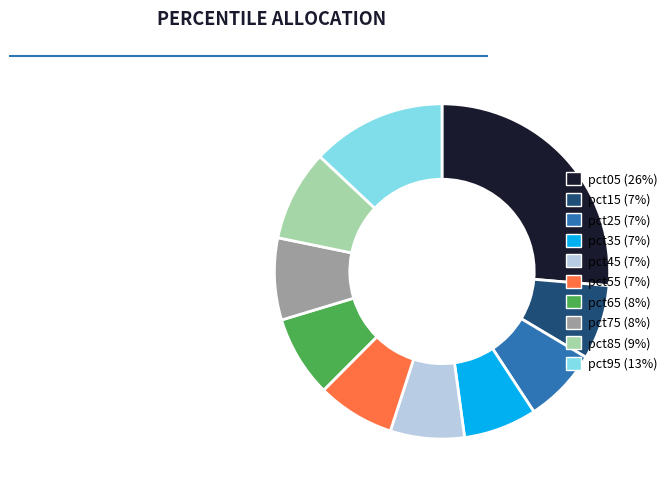

How many segments does this pie chart have?

10